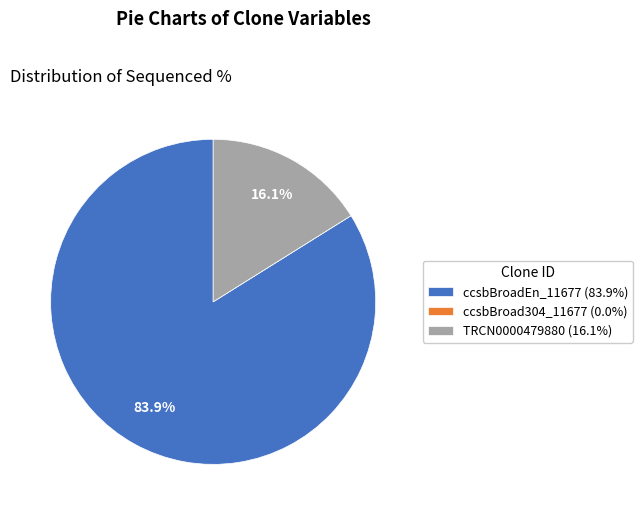

Is ccsbBroadEn_11677 (83.9%) the majority of the pie?

Yes